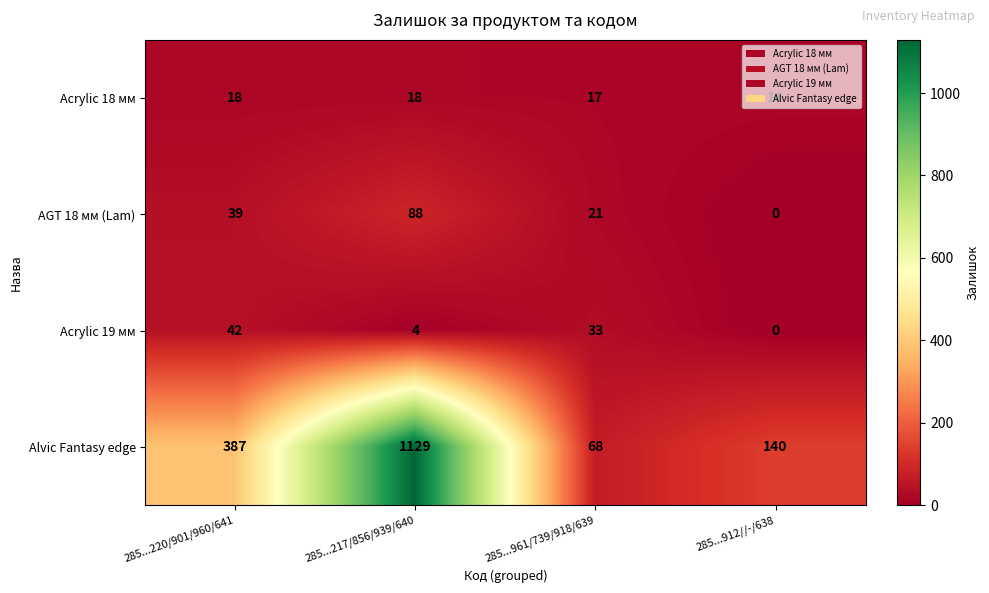

The Acrylic 18 мм series shows 5 at 285...220/901/960/641. True or false?

False